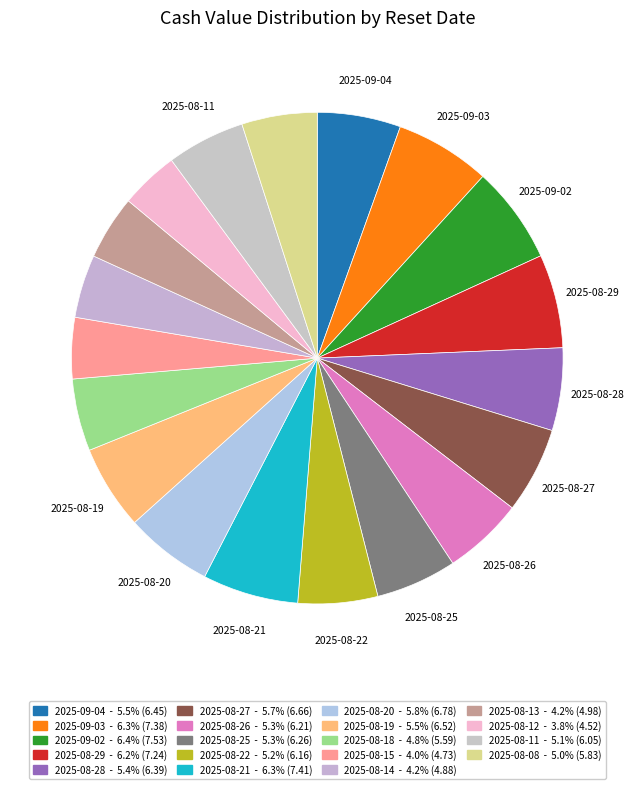

Rank the categories by value from lowest to highest.

2025-08-12, 2025-08-15, 2025-08-14, 2025-08-13, 2025-08-18, 2025-08-08, 2025-08-11, 2025-08-22, 2025-08-26, 2025-08-25, 2025-08-28, 2025-09-04, 2025-08-19, 2025-08-27, 2025-08-20, 2025-08-29, 2025-09-03, 2025-08-21, 2025-09-02